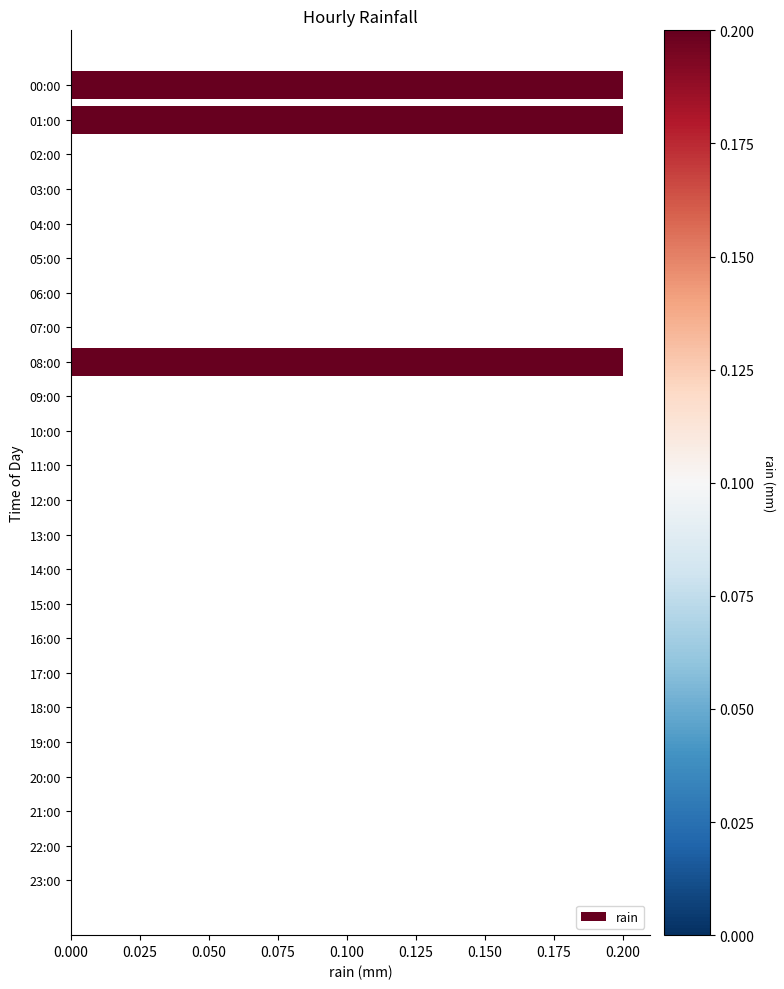

True or false: the data shows 0.1 at 17:00.

False